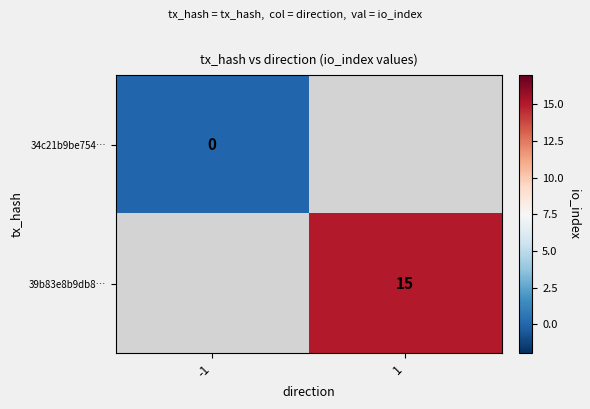

True or false: 39b83e8b9db8… has a value of 15 at 1.

True